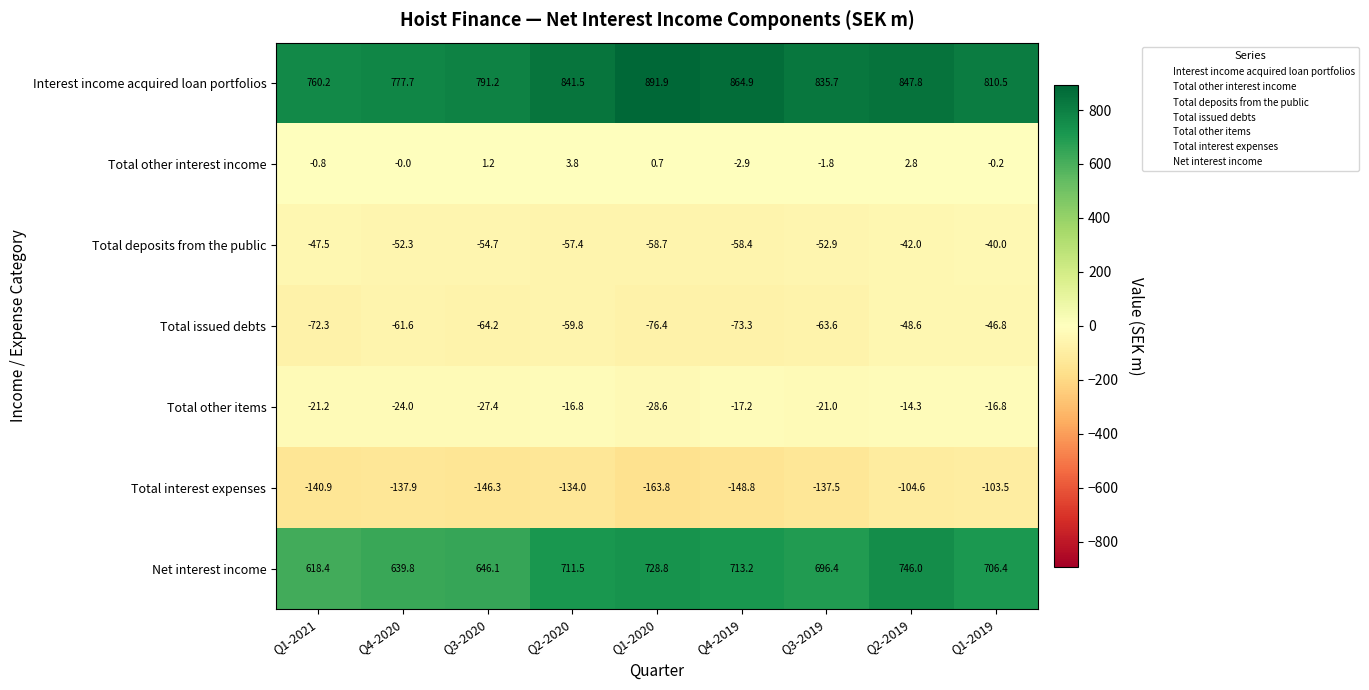

Which series has the largest total across all categories?

Interest income acquired loan portfolios